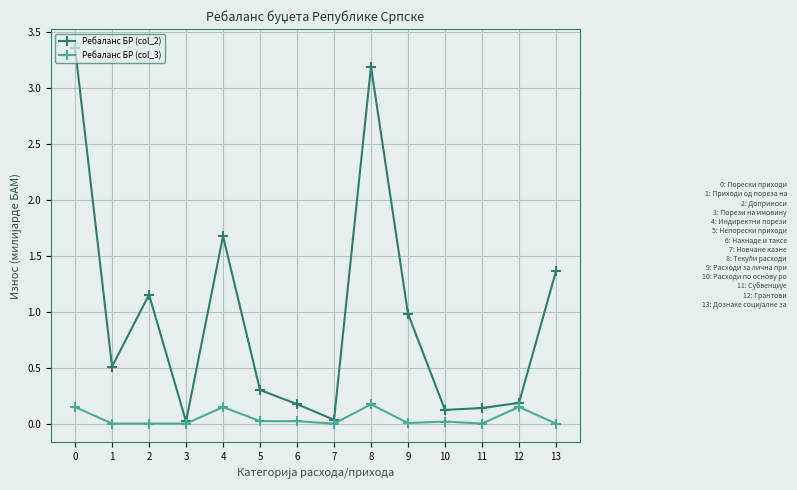

What are all the series names shown in the legend?

Ребаланс БР (col_2), Ребаланс БР (col_3)